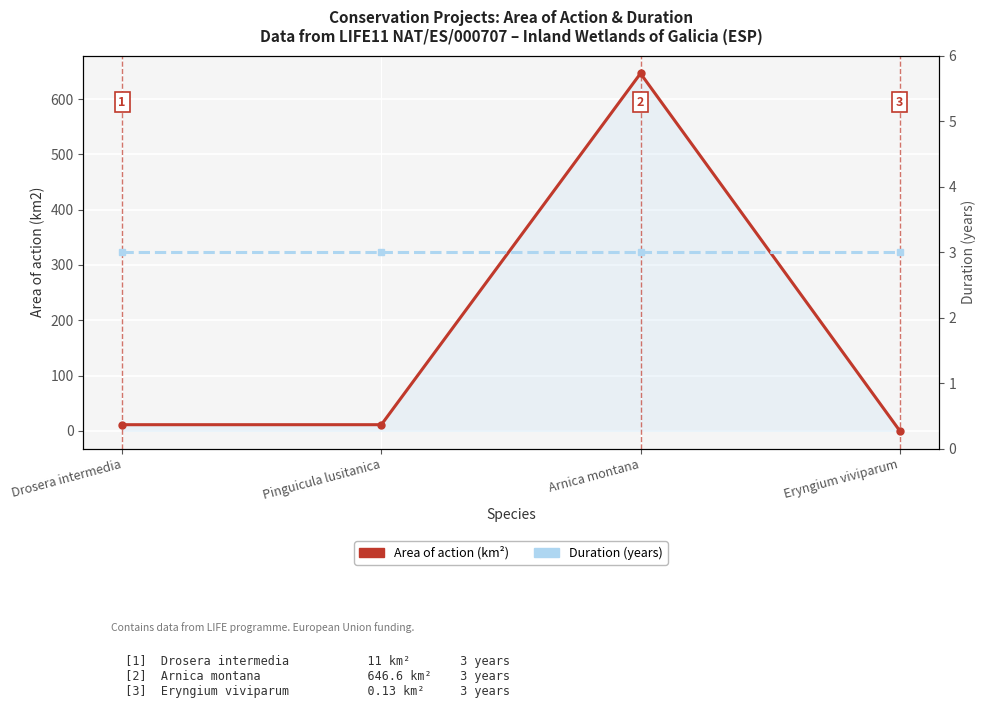

After their last crossing, which series has the higher values: Duration (years) or Area of action (km²)?

Duration (years)